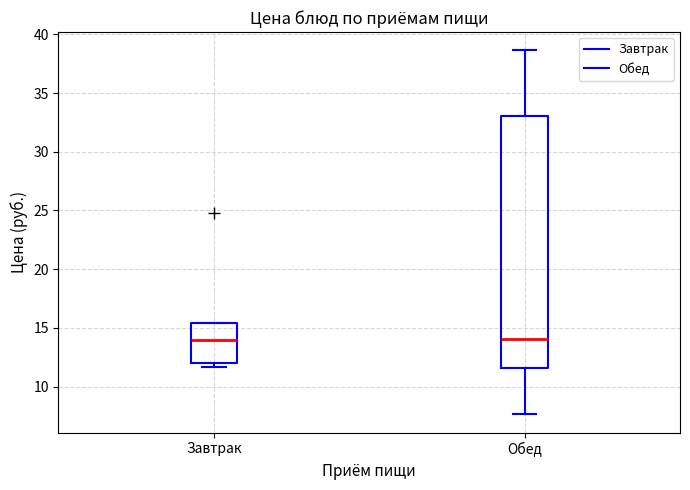

Reading left to right, read every box against the y-axis: the position of its median line, the range the box covers, and the ends of its whiskers. The values are not printed on the chart, so give them approximately, as read against the axis.

Завтрак: median 14.0, box 12.0 to 15.5, whiskers 11.5 to 15.5
Обед: median 14.0, box 11.5 to 33.0, whiskers 7.5 to 38.5